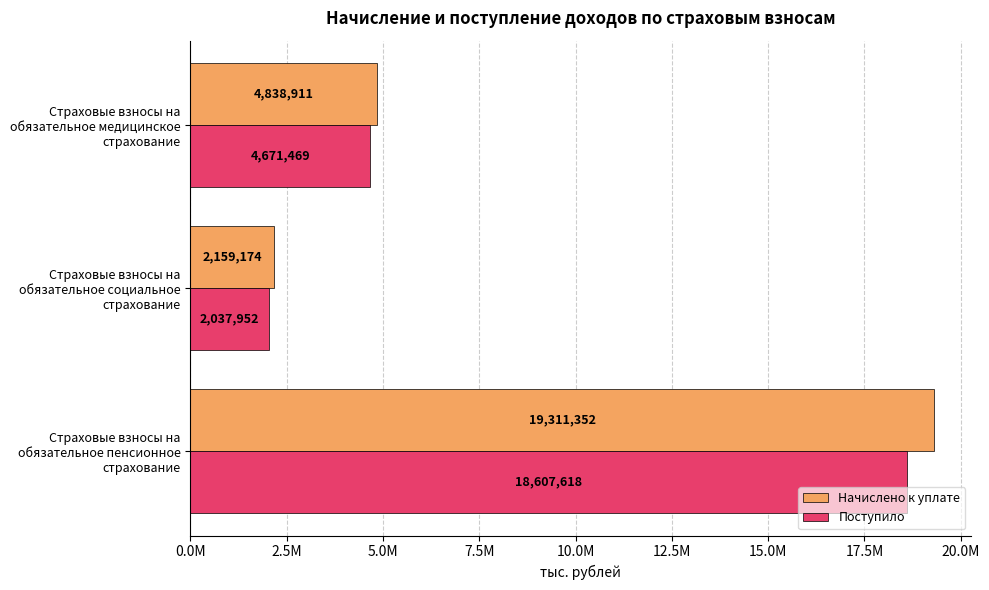

What are all the series names shown in the legend?

Начислено к уплате, Поступило